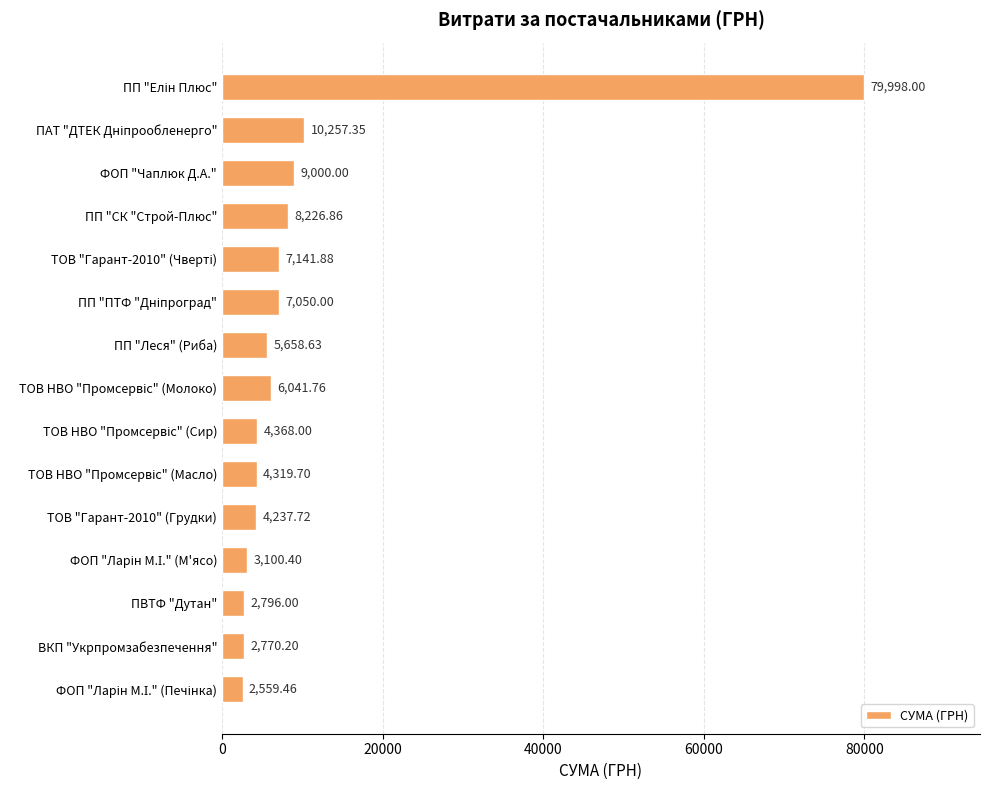

What is the change in value from ФОП "Чаплюк Д.А." to ПВТФ "Дутан"?

-6204.0